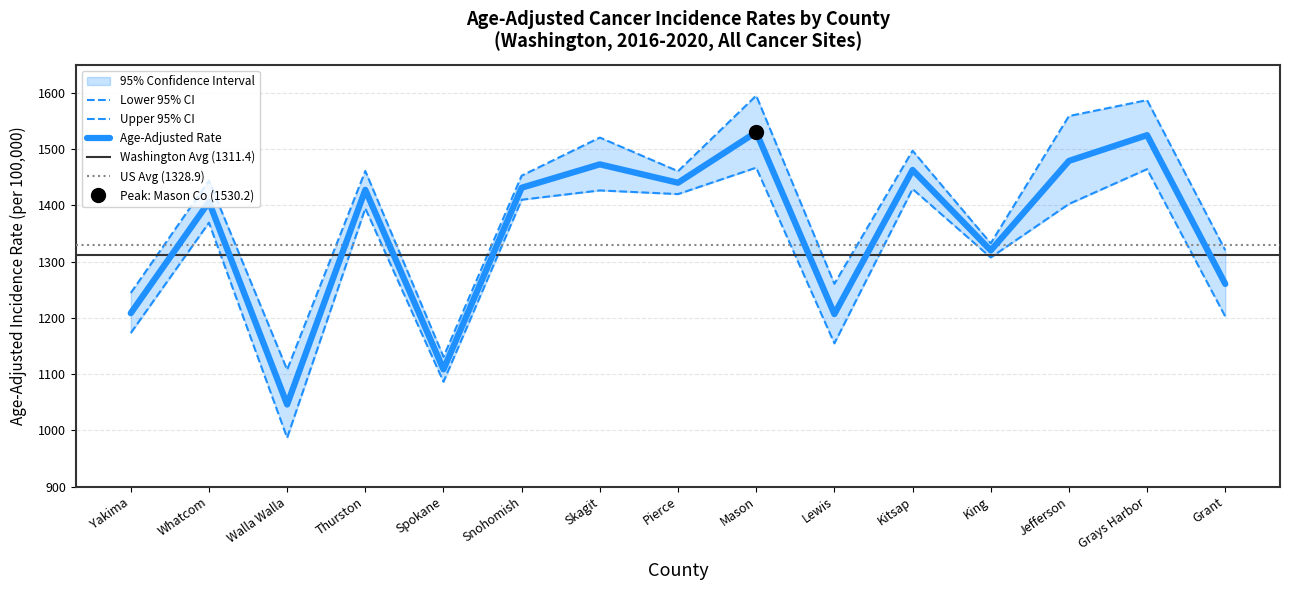

At which category does Lower 95% CI reach its first local valley?

Walla Walla